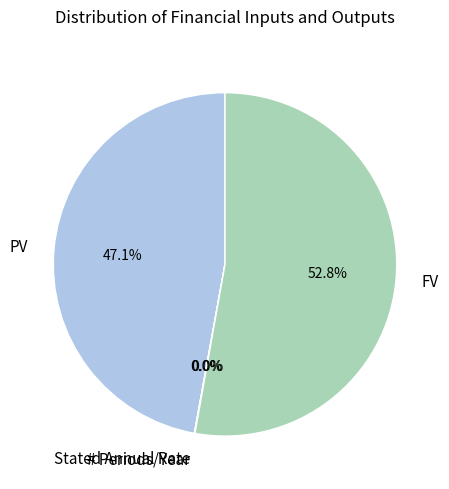

To the nearest percent, what is the combined percentage of FV and PV?

100%